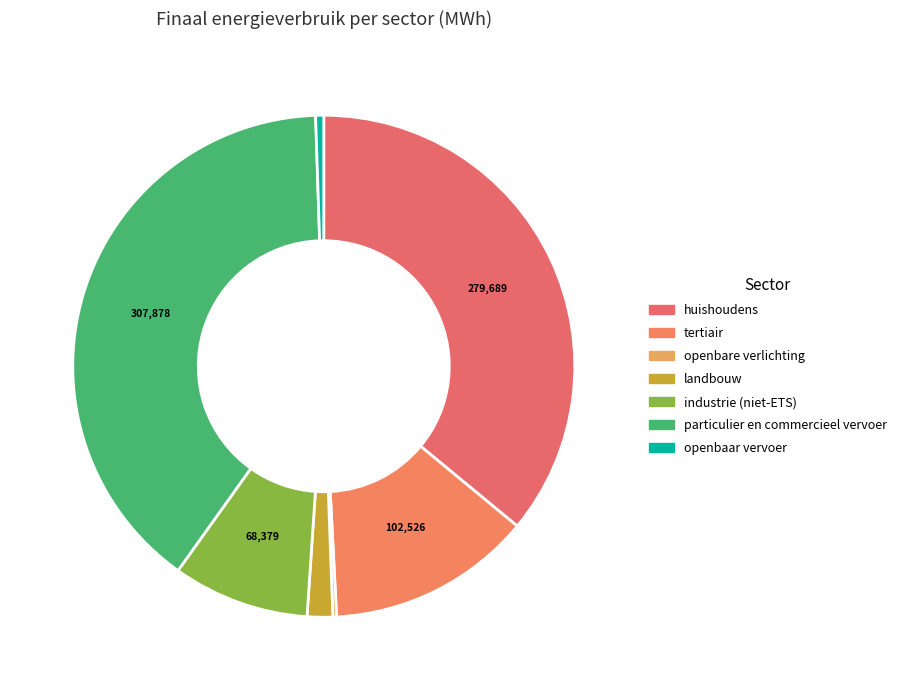

Combined, what portion of the pie is openbaar vervoer and tertiair?

13.7%